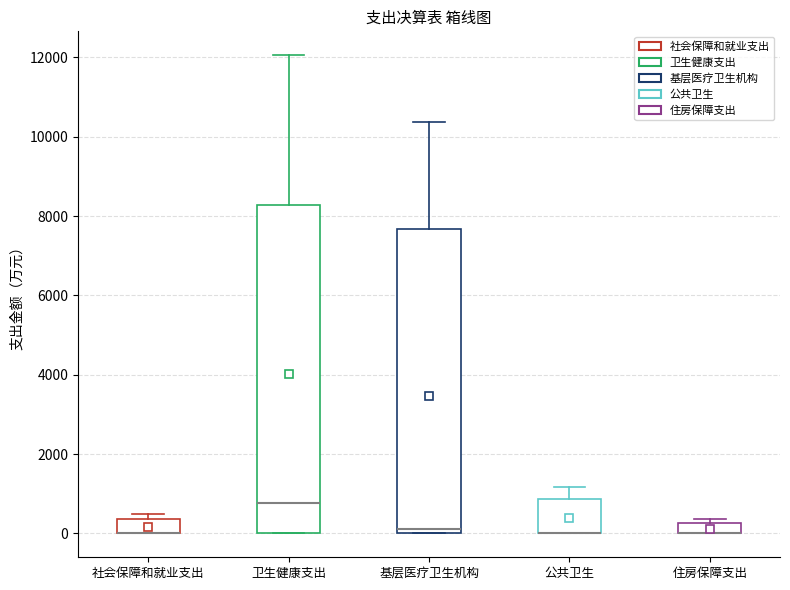

Which box is the tallest, from its lower edge to its upper edge?

卫生健康支出